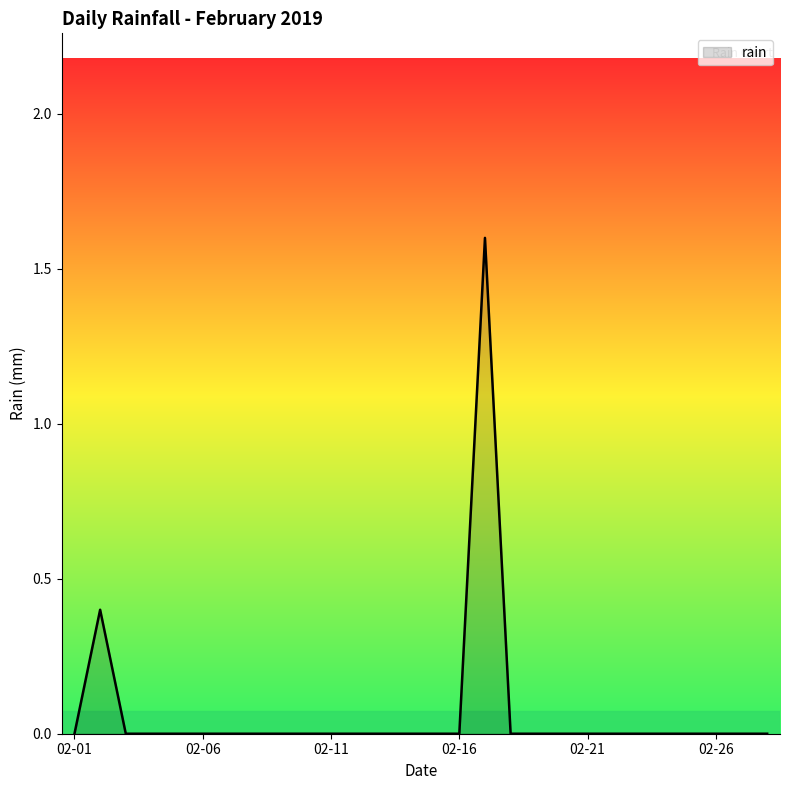

What is the greatest value displayed?

1.6